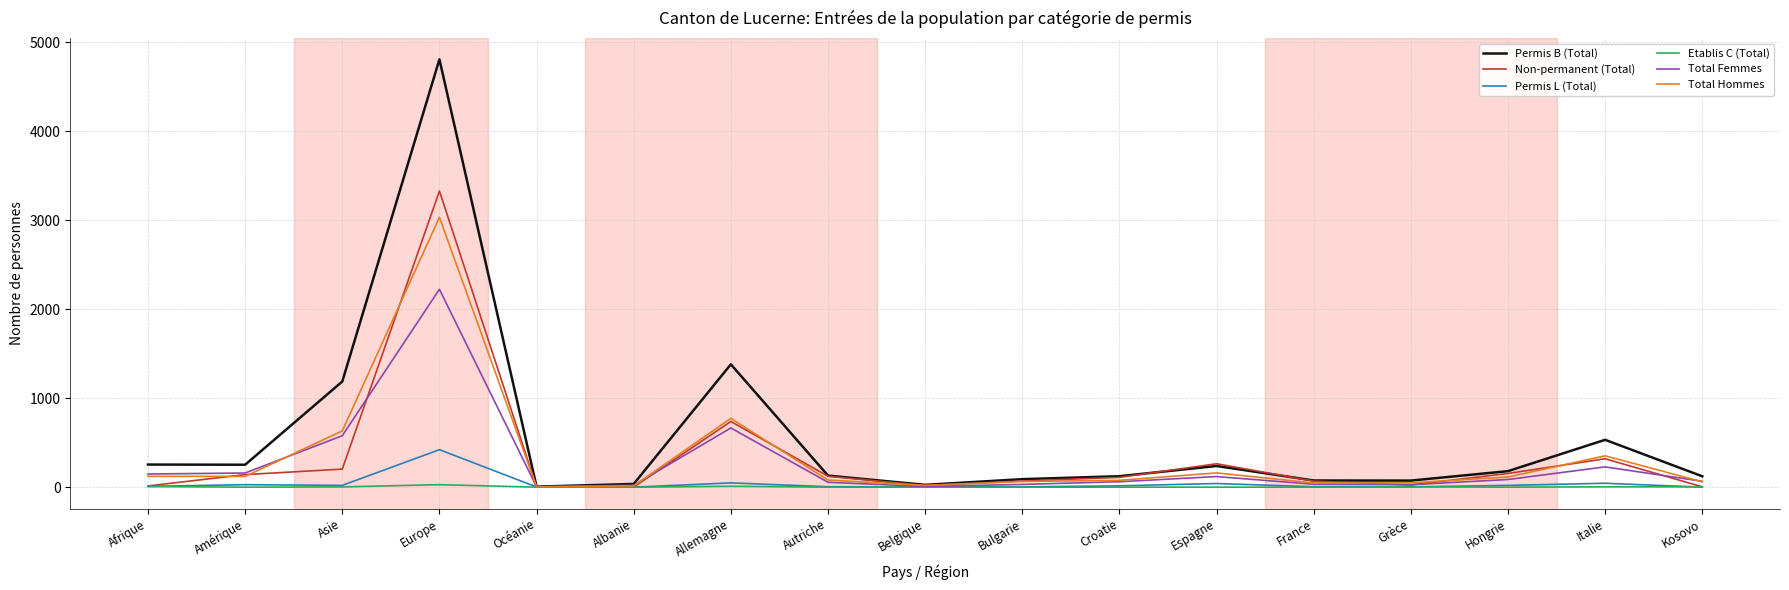

The Etablis C (Total) series shows 0 at France. True or false?

True